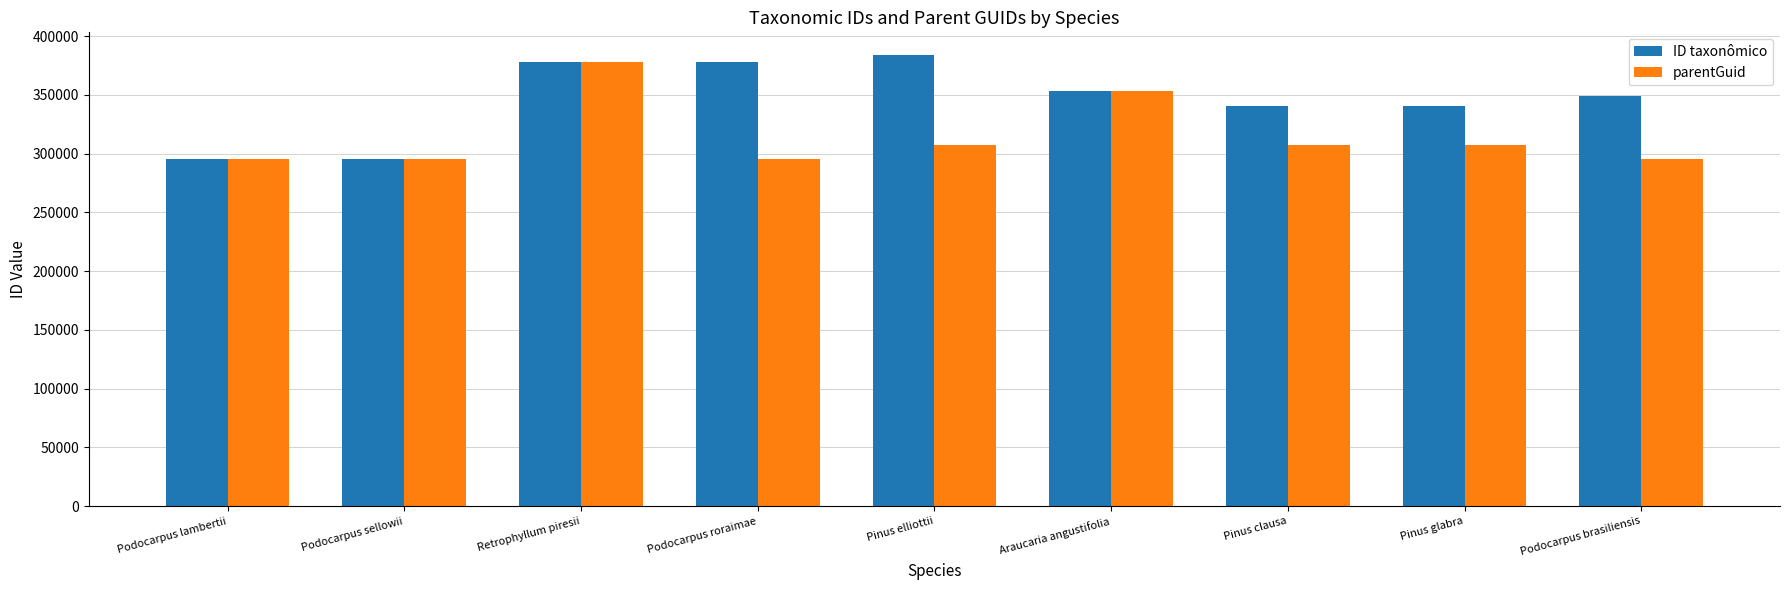

What is the total value across all series at Pinus clausa?

647800